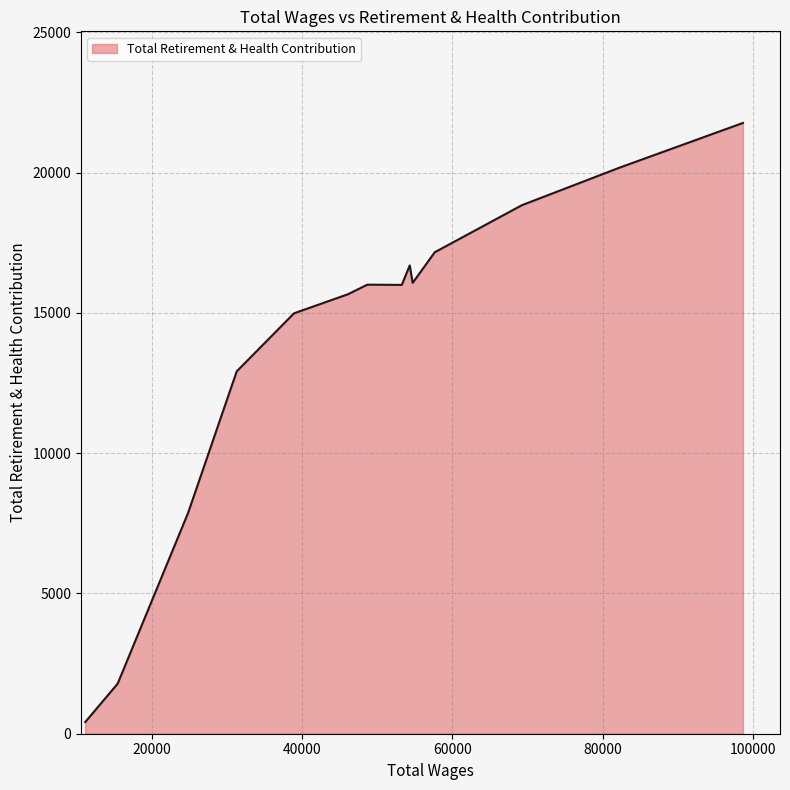

What is the sum of all values?

196377